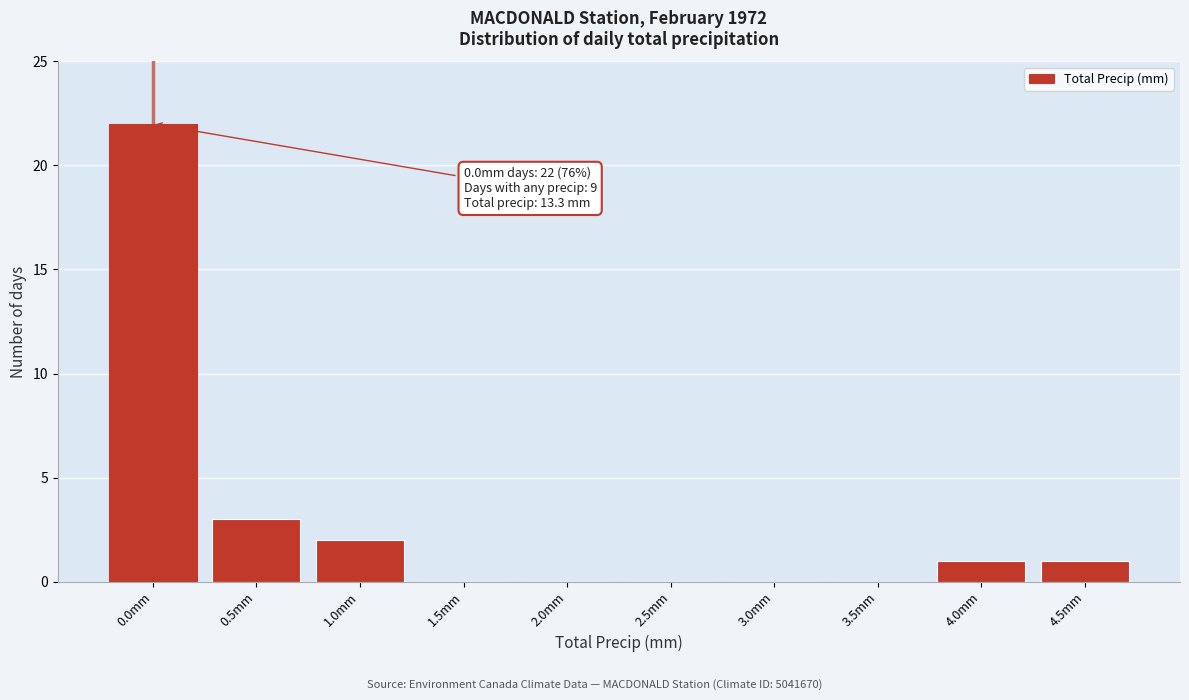

Reading left to right, what are all the values shown in this chart?

0.0mm=22	0.5mm=3	1.0mm=2	1.5mm=0	2.0mm=0	2.5mm=0	3.0mm=0	3.5mm=0	4.0mm=1	4.5mm=1